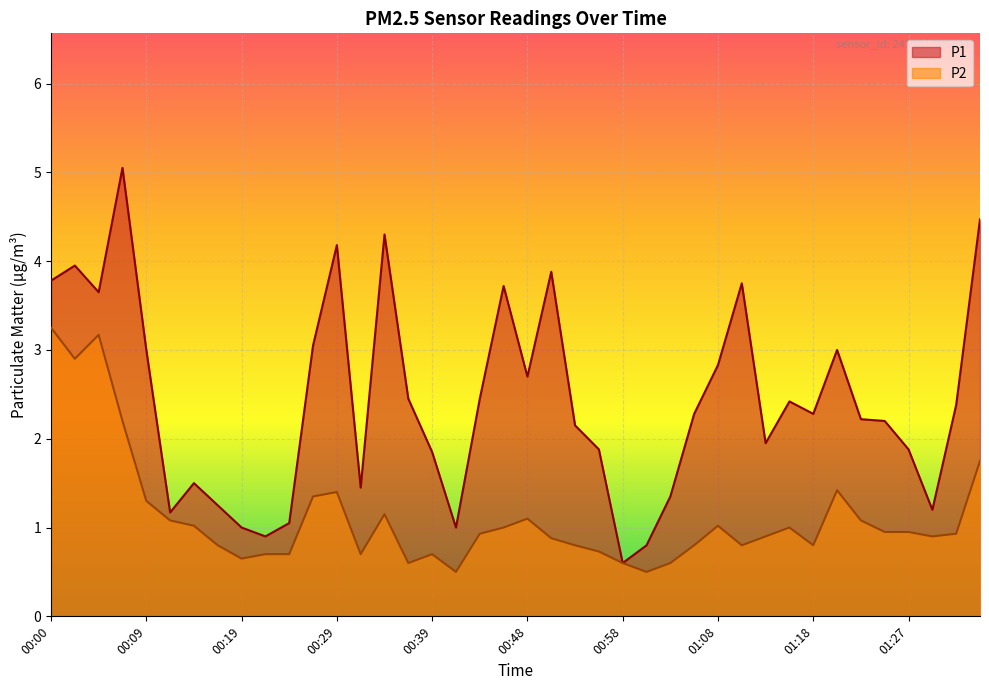

What position from the right is 01:35?

1